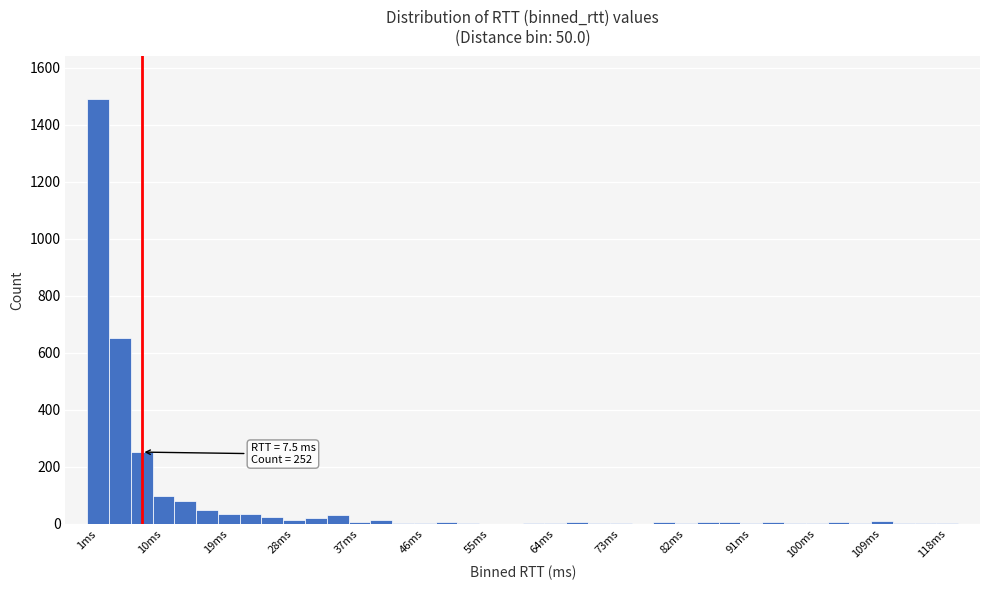

Around what value on the x-axis is the tallest bar? Give the approximate position of its centre, as read against the axis.

2